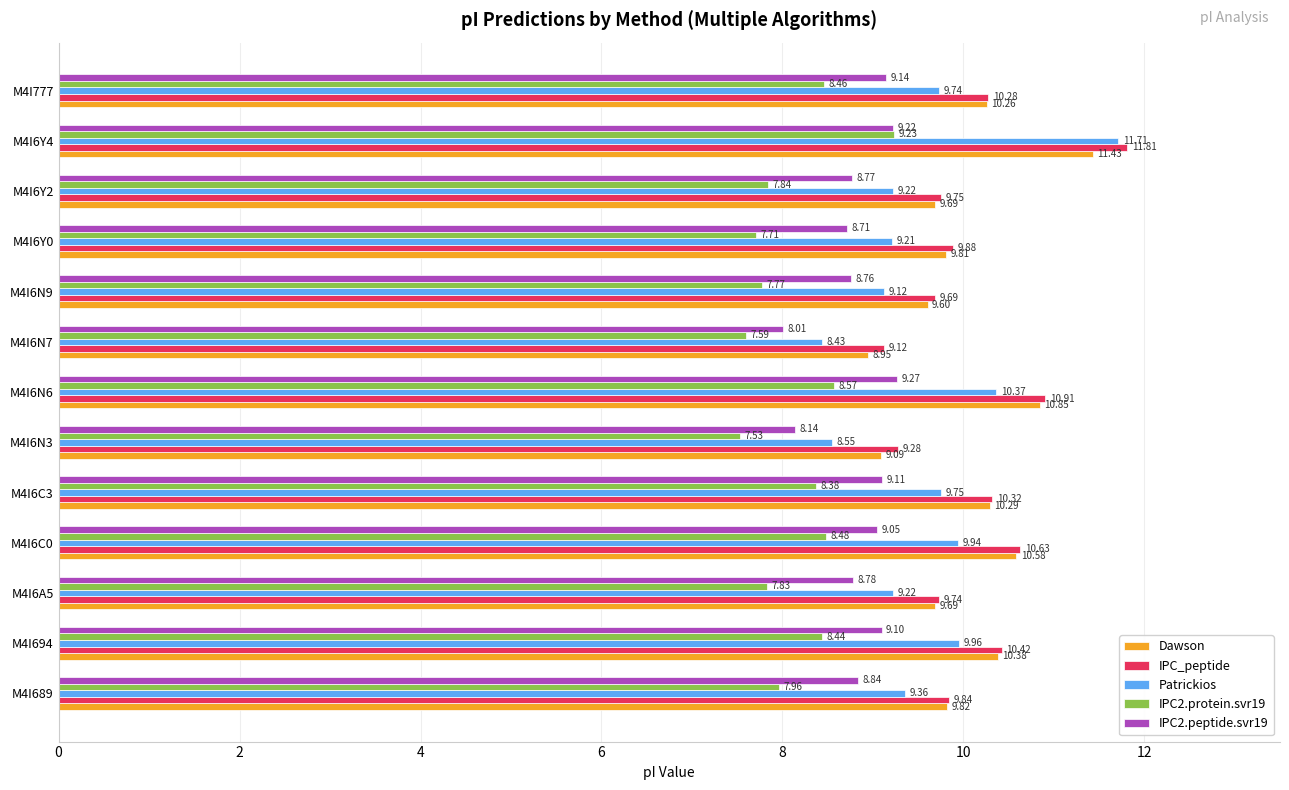

Is the value of IPC2.protein.svr19 at M4I689 greater than the value of IPC2.peptide.svr19 at M4I777?

No